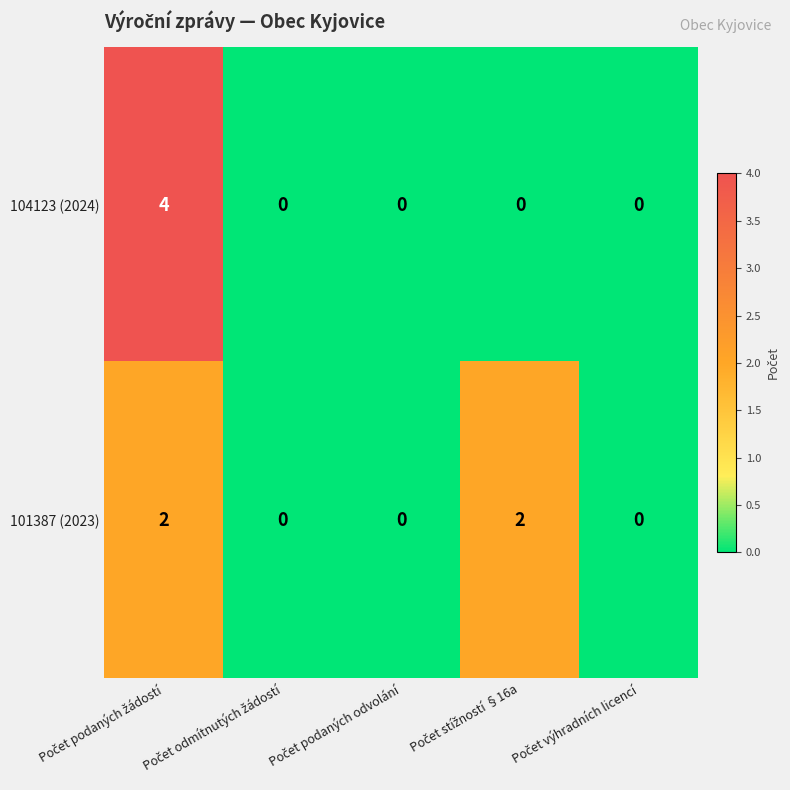

What is the difference between the maximum and second lowest values in the 104123 (2024) series?

4